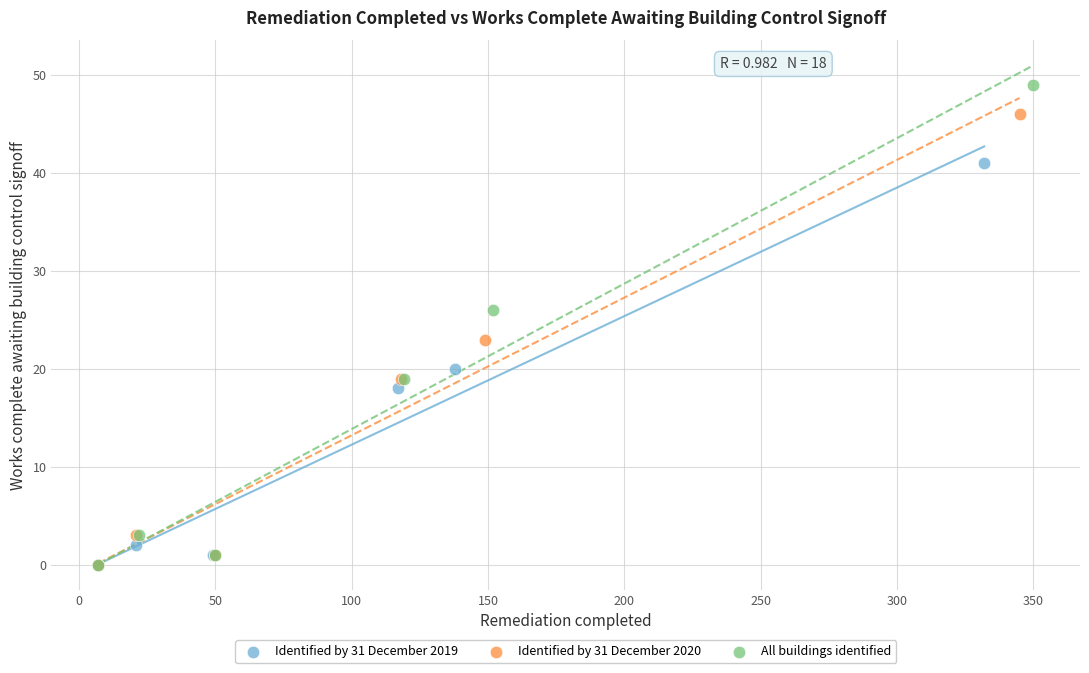

Which series has the largest Y range (max minus min)?

All buildings identified